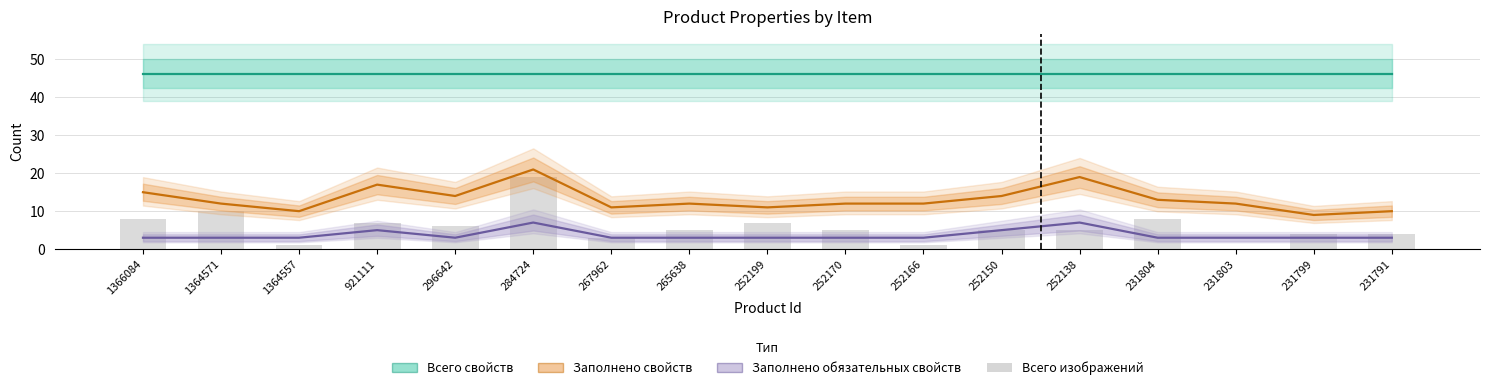

Count the number of data series in this chart.

4